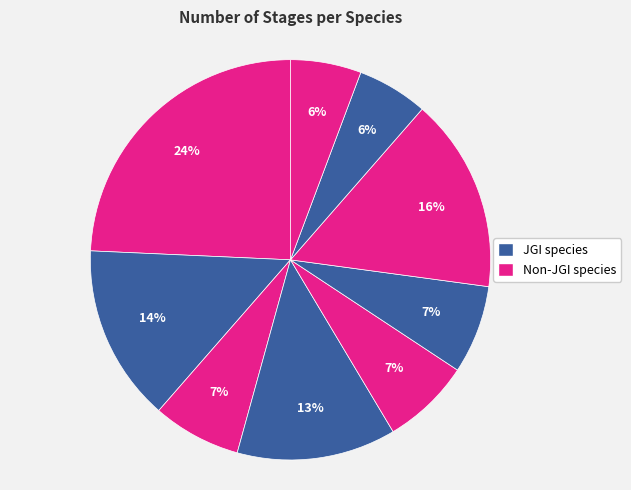

Is there any slice that represents more than half of the pie?

No